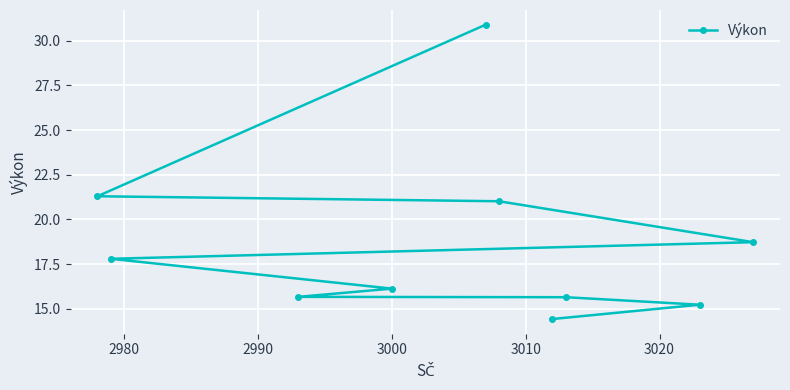

What is the difference between the second highest and minimum values?

6.9